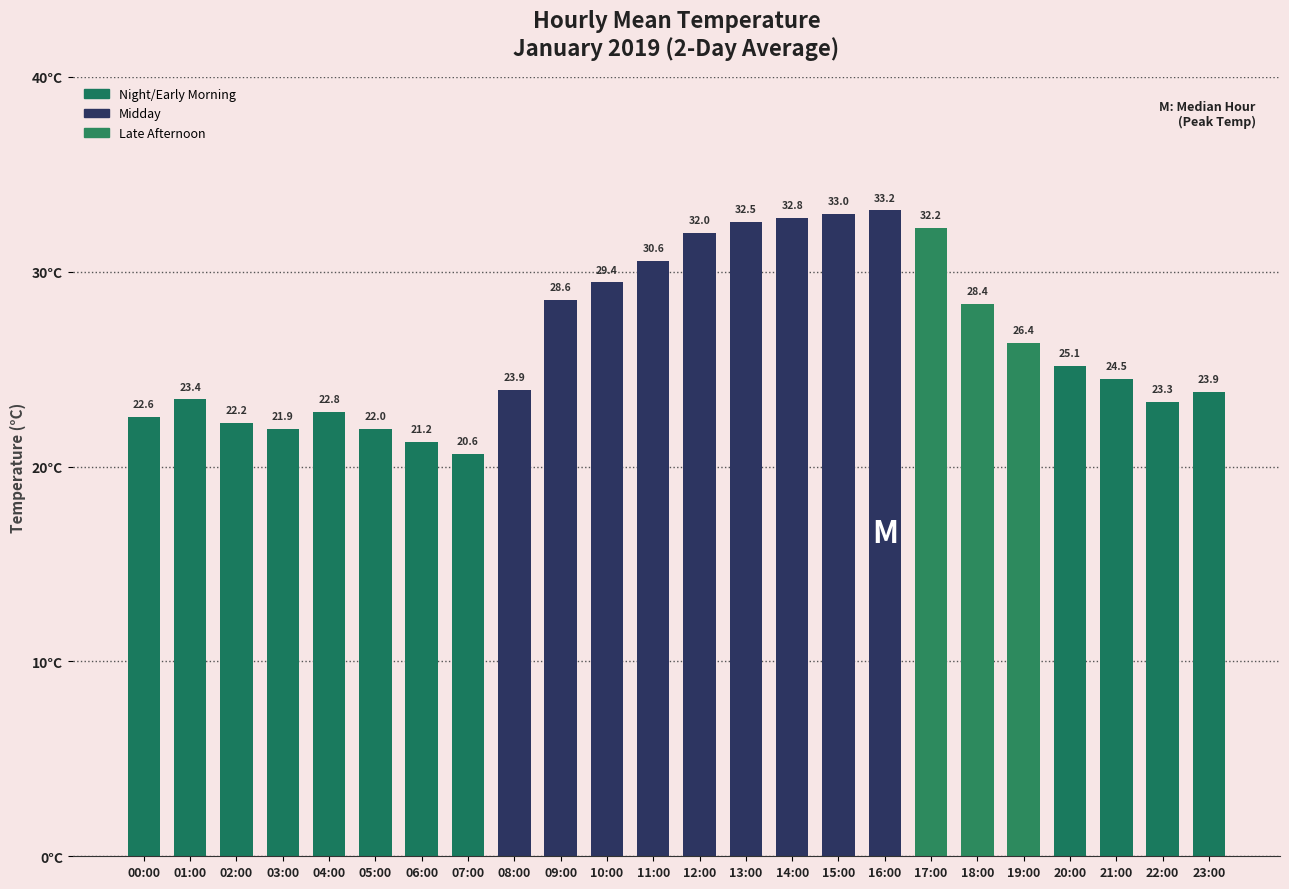

Where is the data nearest to the value 26?

19:00